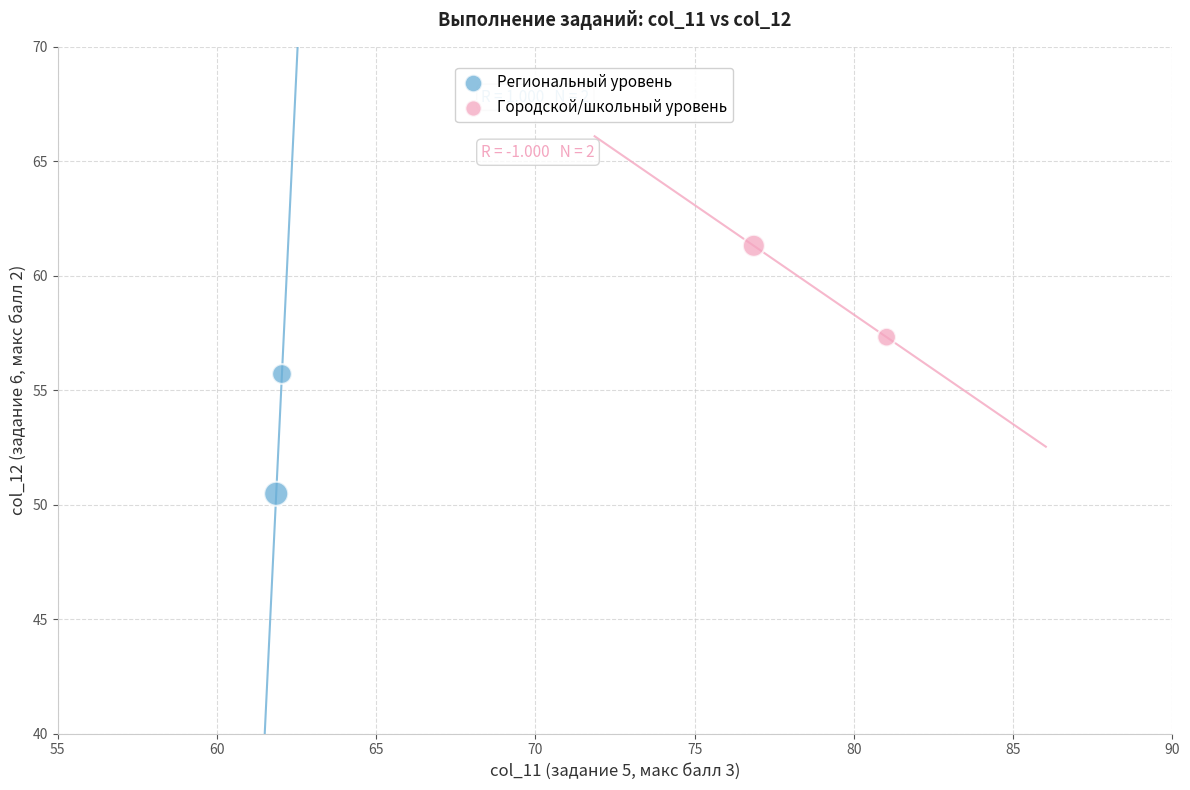

What are all the series names shown in the legend?

Региональный уровень, Городской/школьный уровень